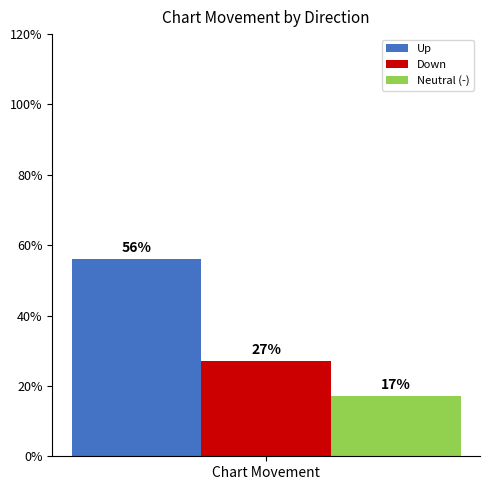

What is the greatest value displayed?

56